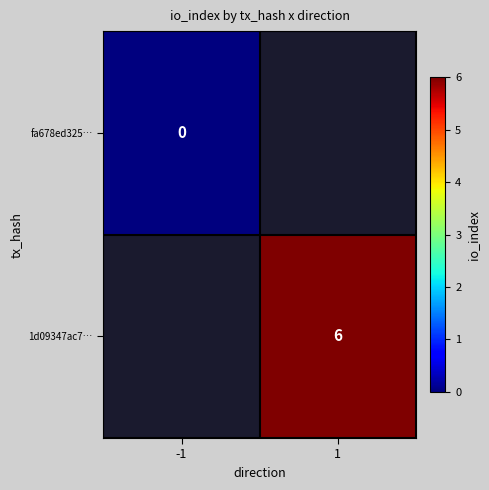

What is the greatest value displayed?

6.0